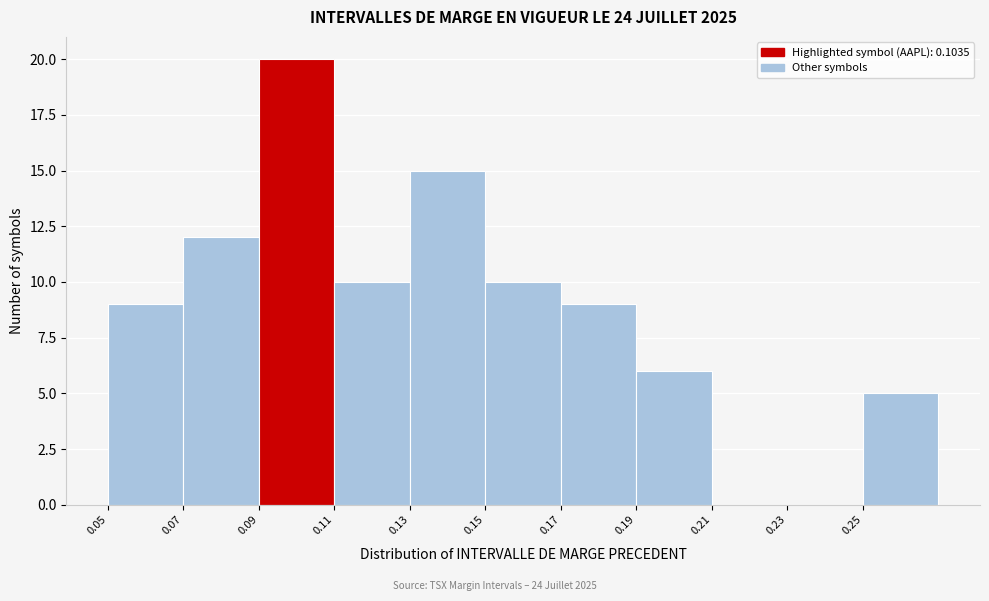

Which range on the x-axis has the tallest bar?

0.09 to 0.11